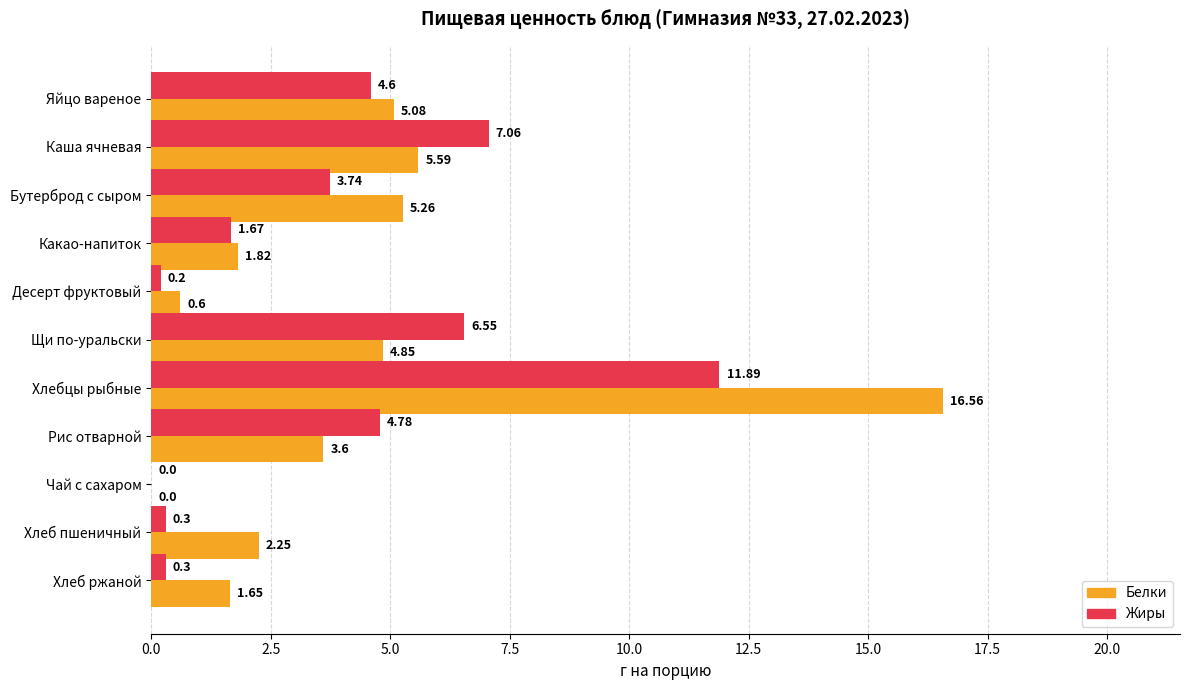

Which series has the largest total across all categories?

Белки